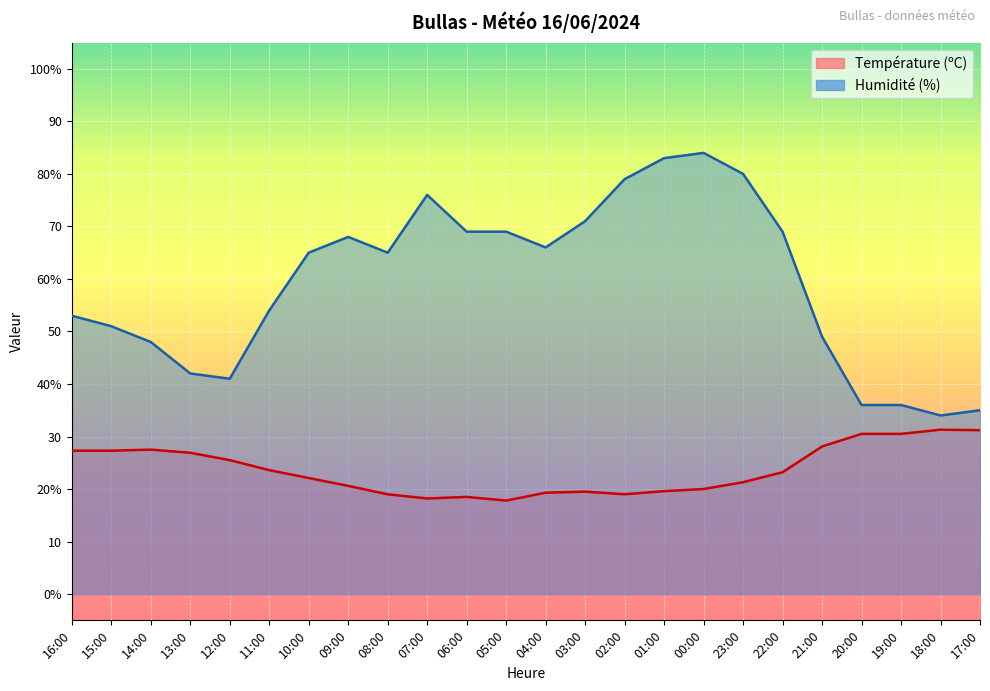

Reading left to right, extract all data points from this chart.

Température (ºC): 16:00=27.3	15:00=27.3	14:00=27.5	13:00=26.9	12:00=25.5	11:00=23.6	10:00=22.1	09:00=20.6	08:00=19.0	07:00=18.2	06:00=18.5	05:00=17.8	04:00=19.3	03:00=19.5	02:00=19.0	01:00=19.6	00:00=20.0	23:00=21.3	22:00=23.2	21:00=28.1	20:00=30.5	19:00=30.5	18:00=31.3	17:00=31.2
Humidité (%): 16:00=53.0	15:00=51.0	14:00=48.0	13:00=42.0	12:00=41.0	11:00=54.0	10:00=65.0	09:00=68.0	08:00=65.0	07:00=76.0	06:00=69.0	05:00=69.0	04:00=66.0	03:00=71.0	02:00=79.0	01:00=83.0	00:00=84.0	23:00=80.0	22:00=69.0	21:00=49.0	20:00=36.0	19:00=36.0	18:00=34.0	17:00=35.0